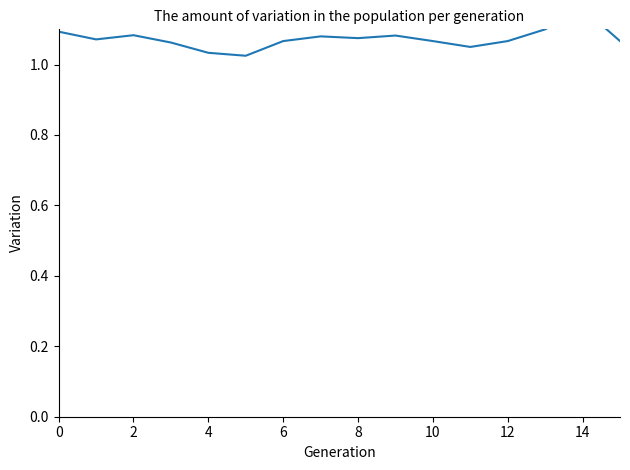

What is the difference between the maximum and minimum values?

0.1